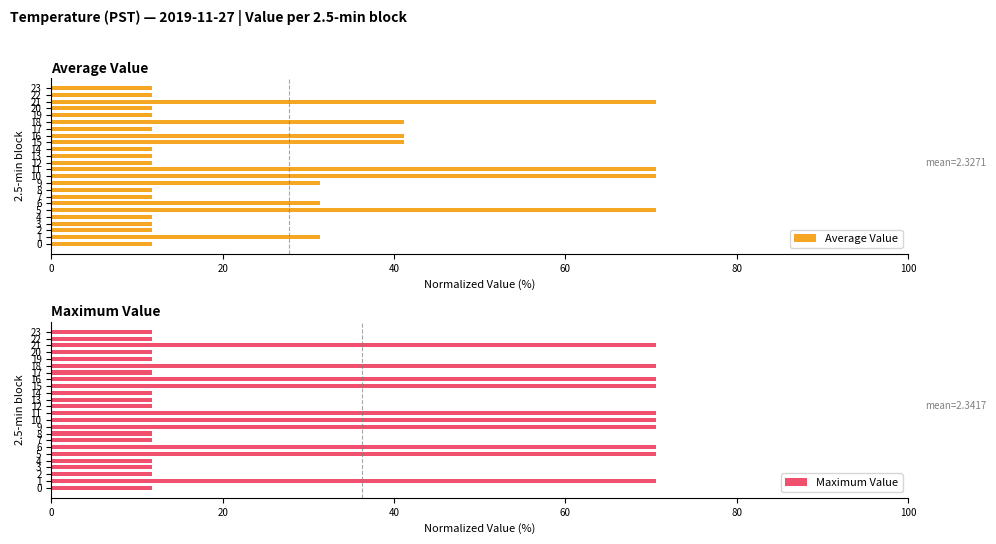

What is the minimum value for Average Value?

11.8